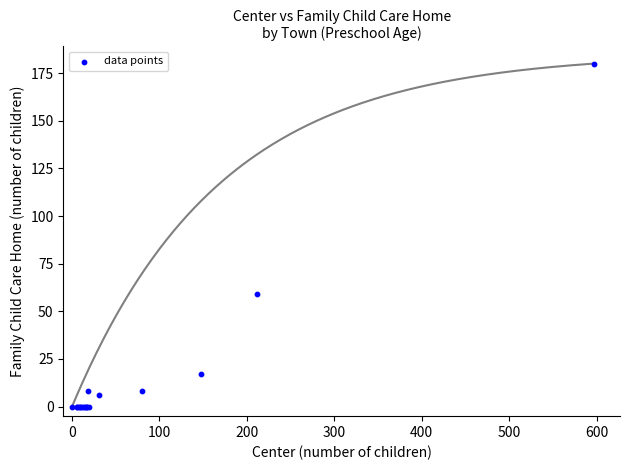

What Y value in the scatter plot is closest to 90?

59